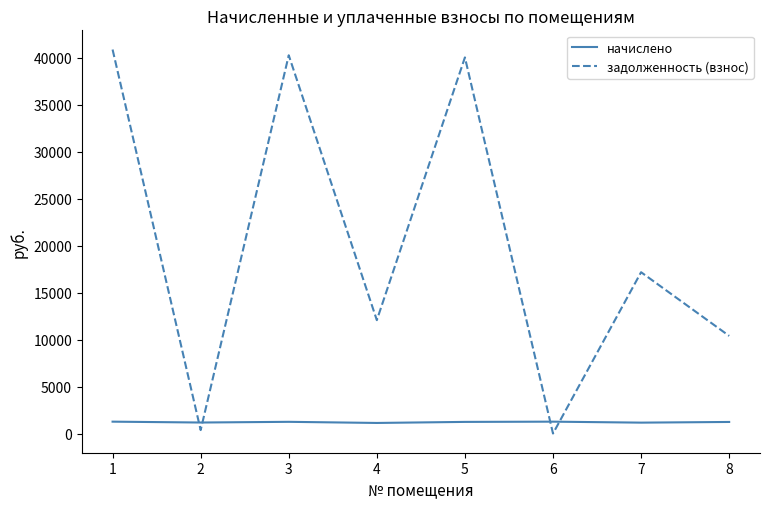

What is the difference between the second highest and minimum values in the задолженность (взнос) series?

40266.5